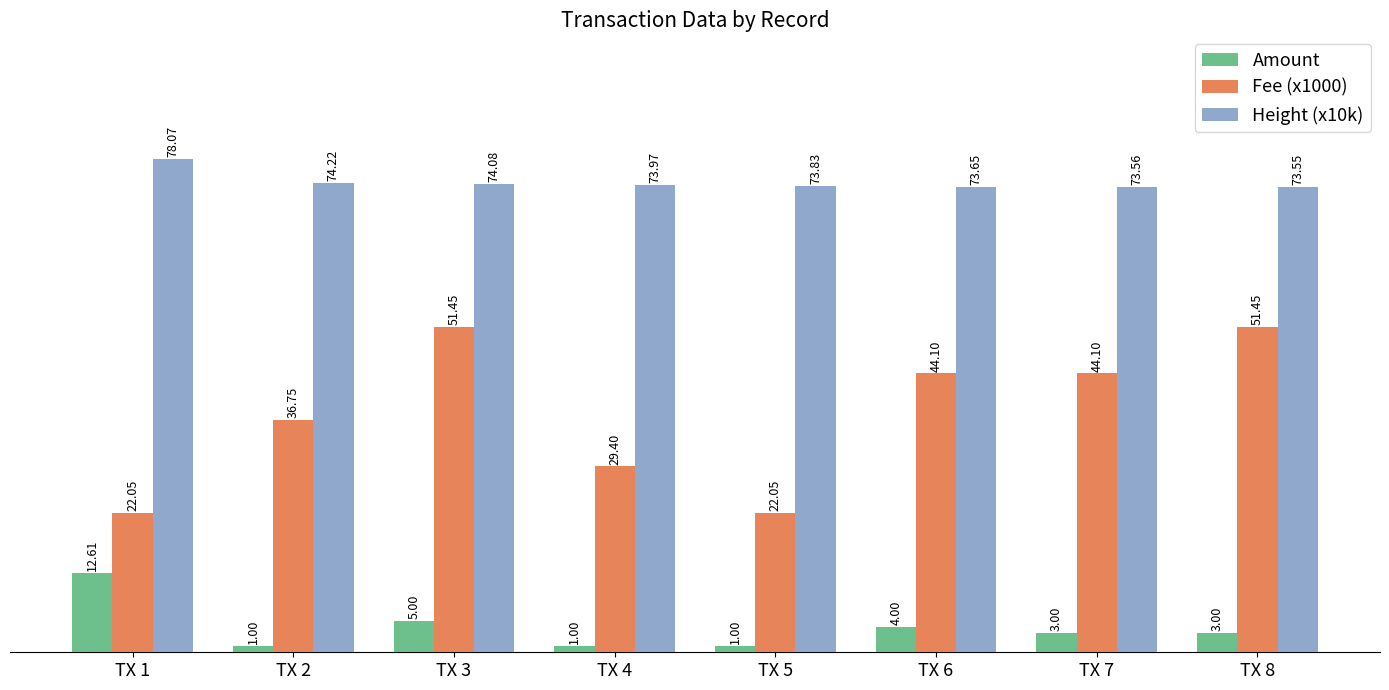

What is the minimum value shown in the chart?

1.0